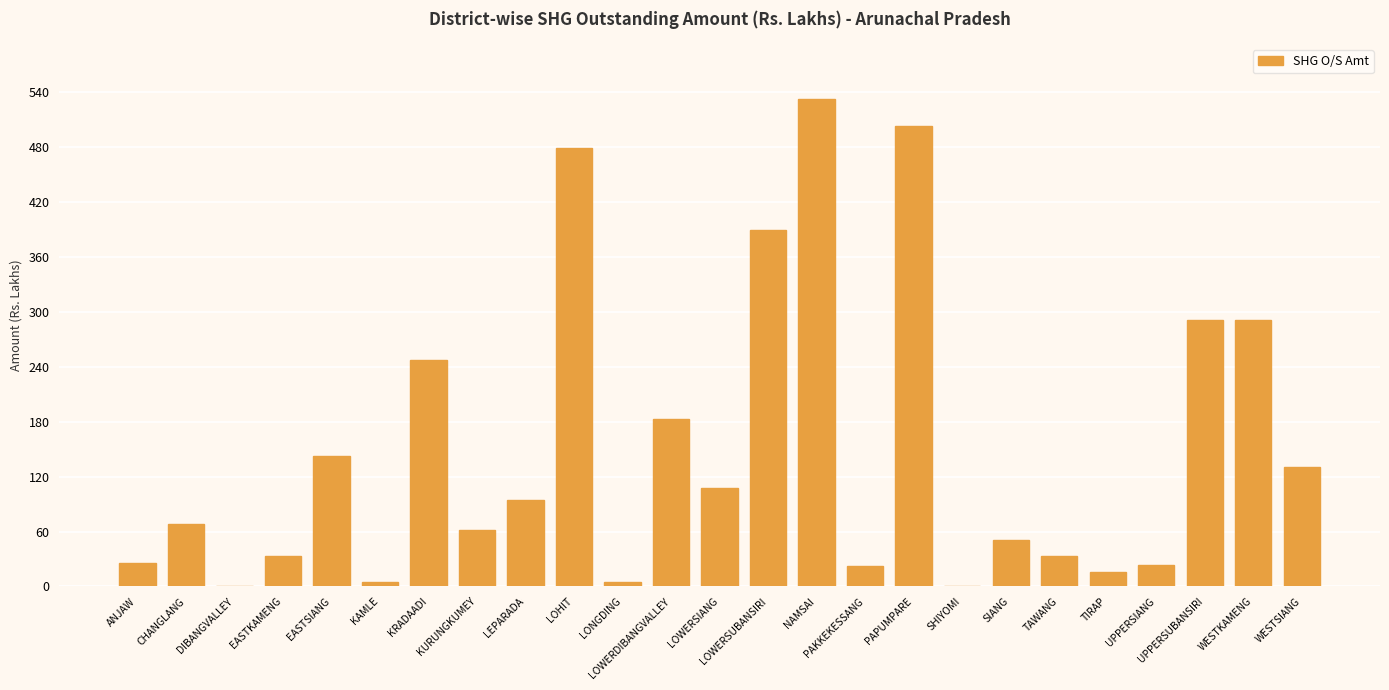

Is it true that the value at LOHIT is 307.7?

False